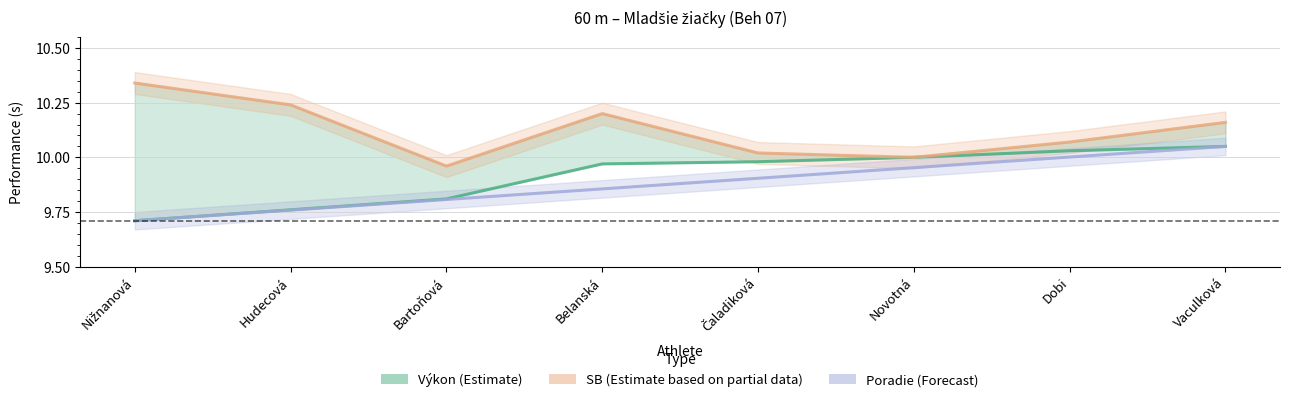

At Vaculková, list the series in order from smallest to largest.

Výkon (Estimate), Poradie (Forecast), SB (Estimate based on partial data)